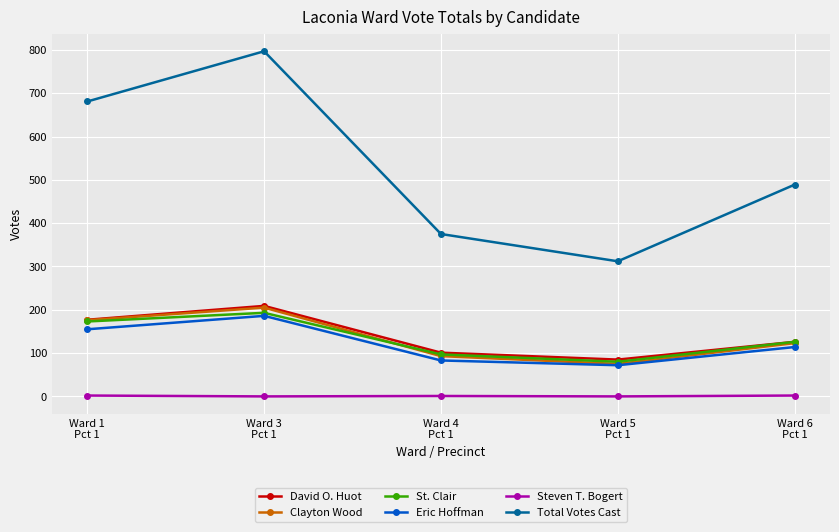

Which series has the widest spread of values?

Total Votes Cast